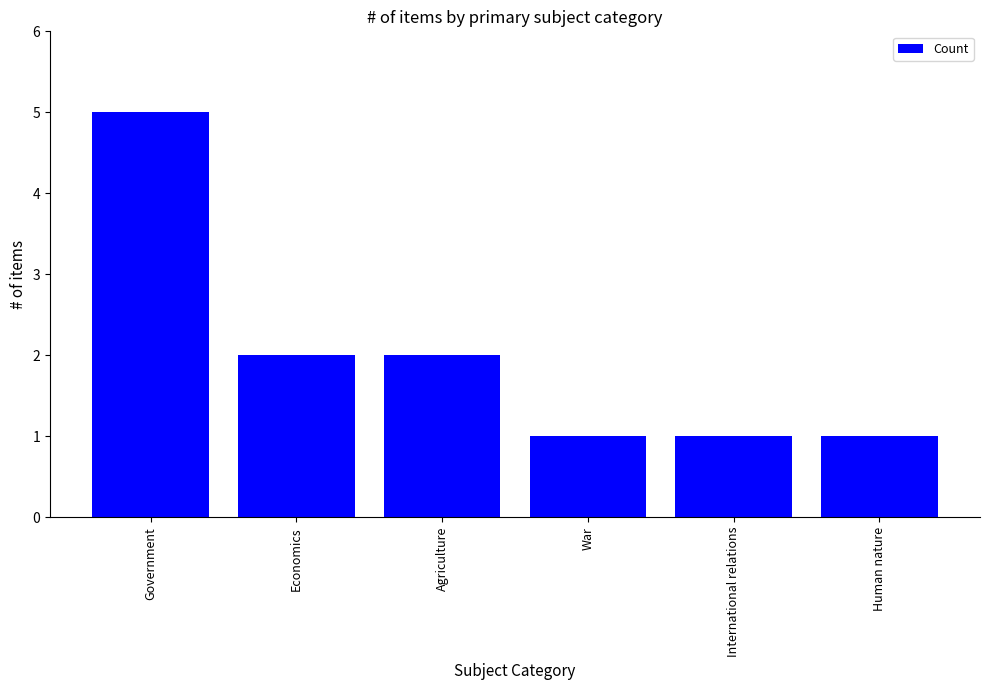

True or false: the data shows 2 at Government.

False